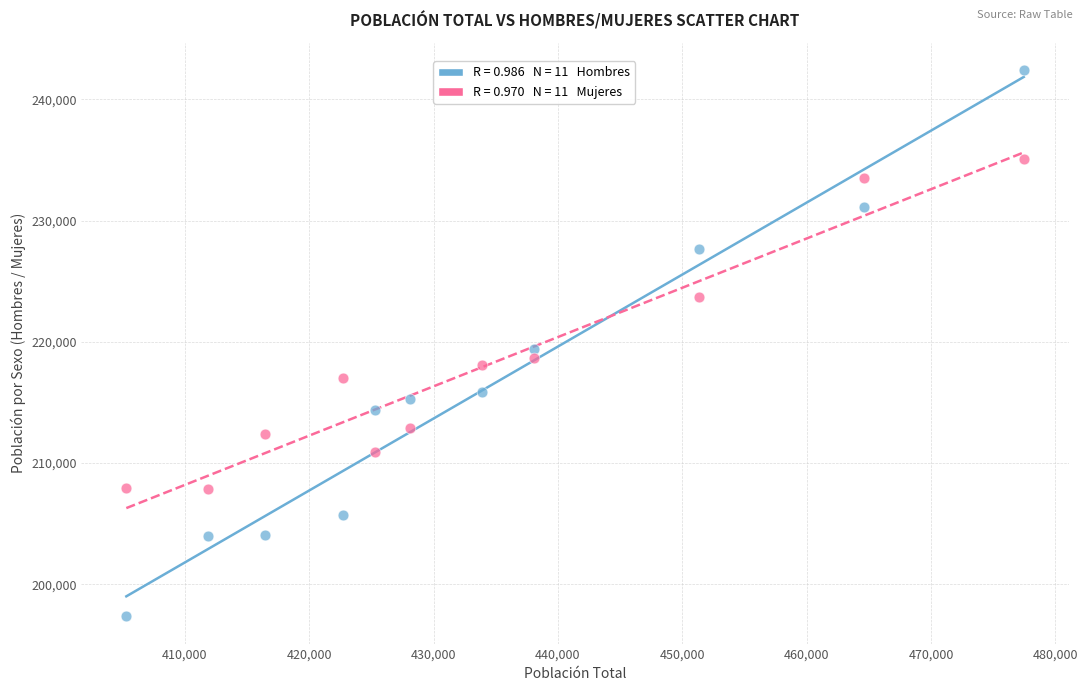

Across all data points, what is the range of Y values (max minus min)?

45011